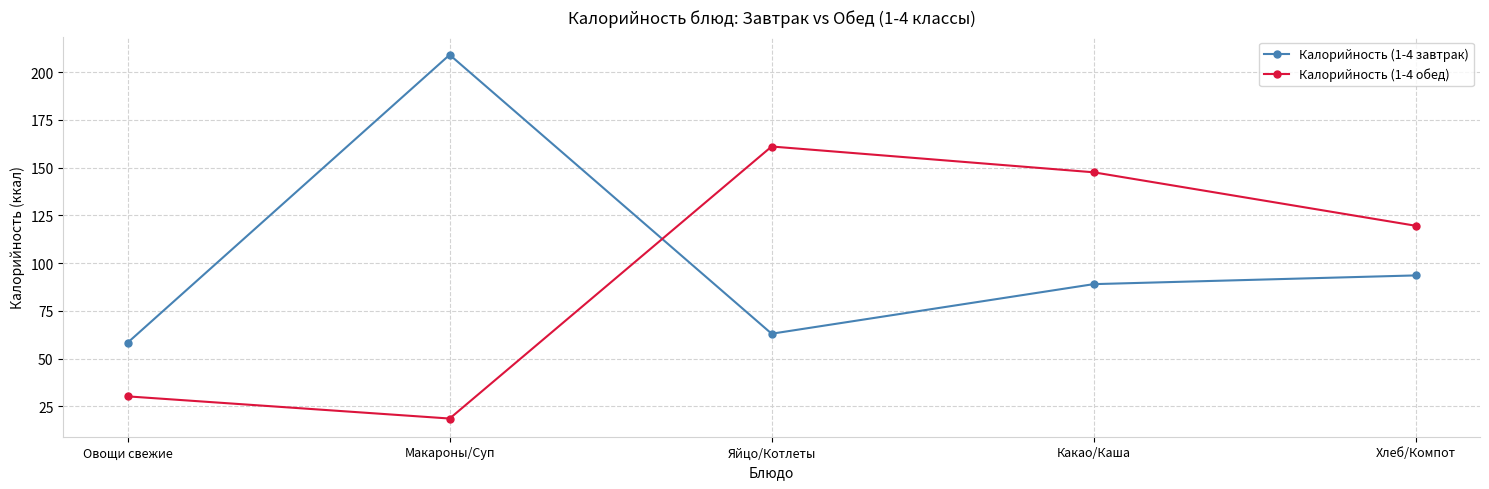

Where is Калорийность (1-4 обед) nearest to the value 89?

Хлеб/Компот